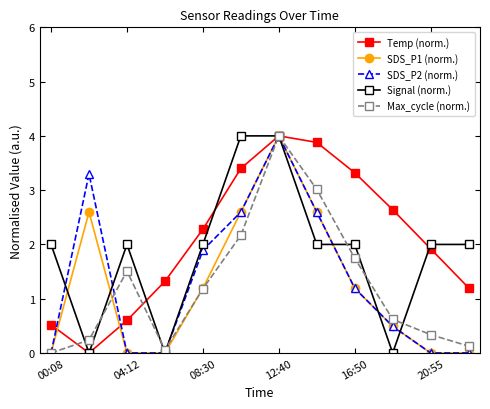

What is the value of the SDS_P2 (norm.) point at the 2nd from the left?

3.3